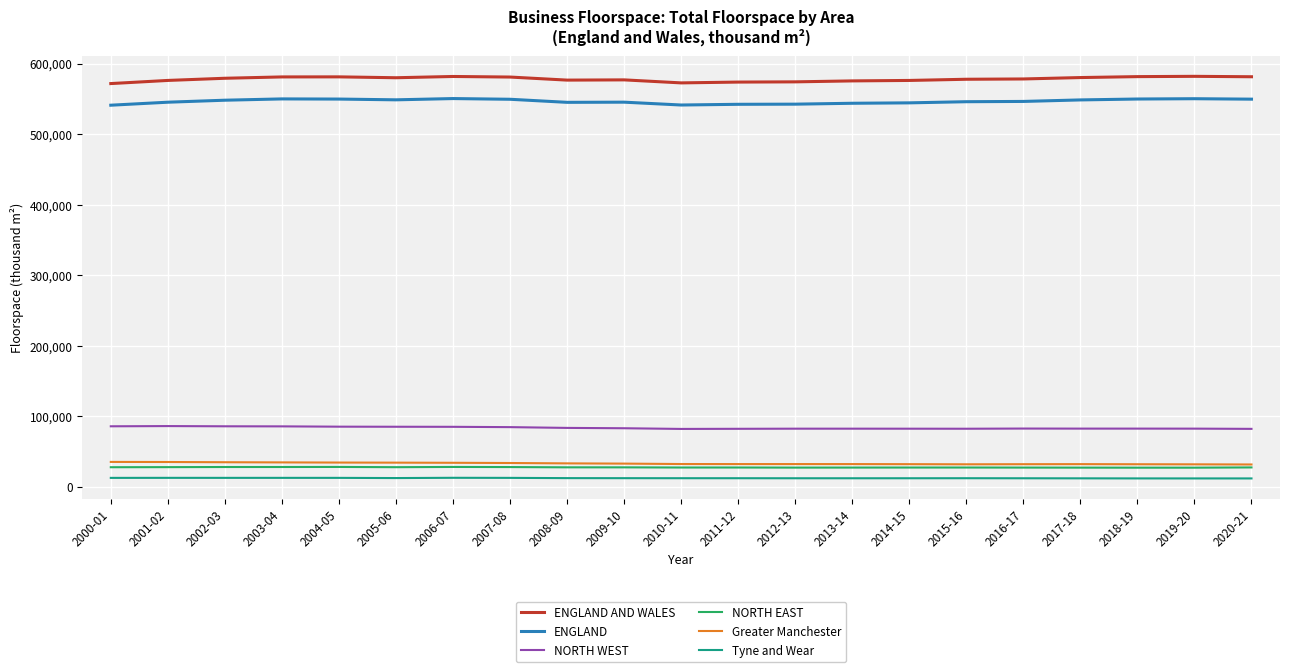

What is the greatest value displayed?

581897